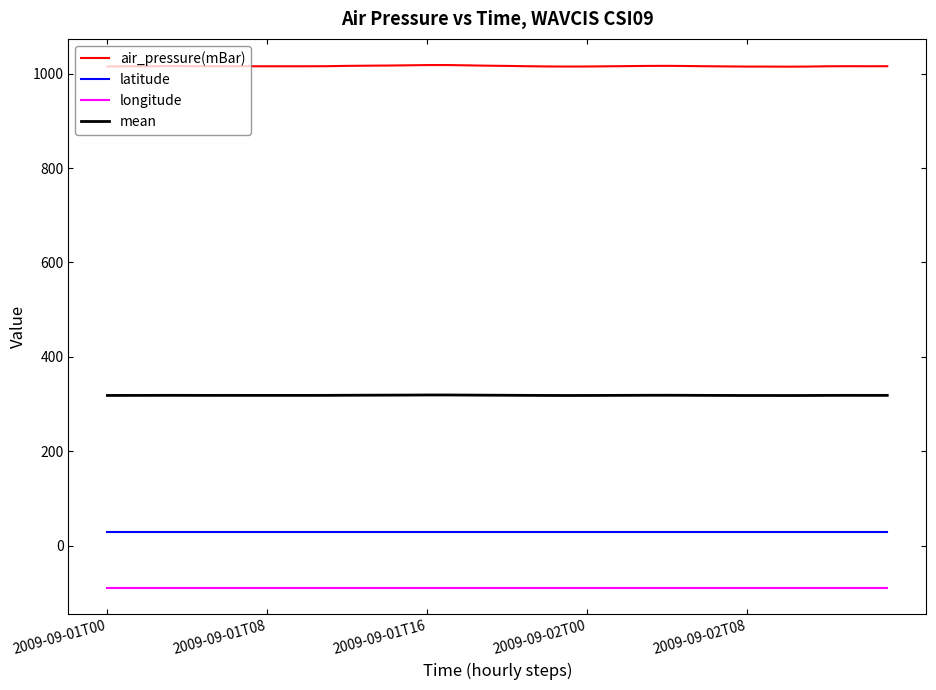

True or false: air_pressure(mBar) and mean cross at least once.

False